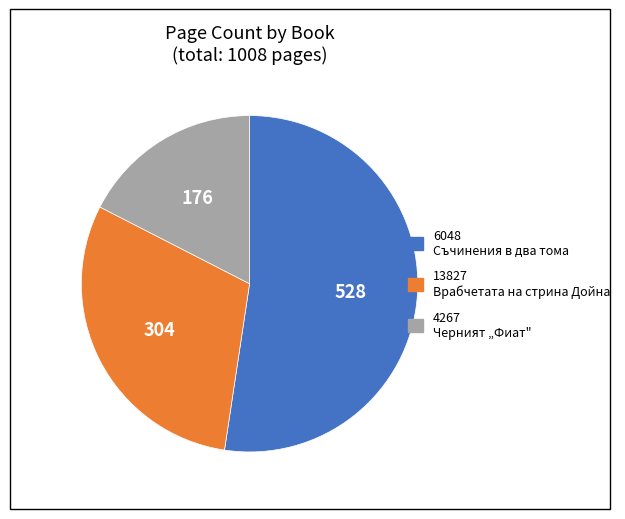

Rank the categories by value from highest to lowest.

6048, 13827, 4267